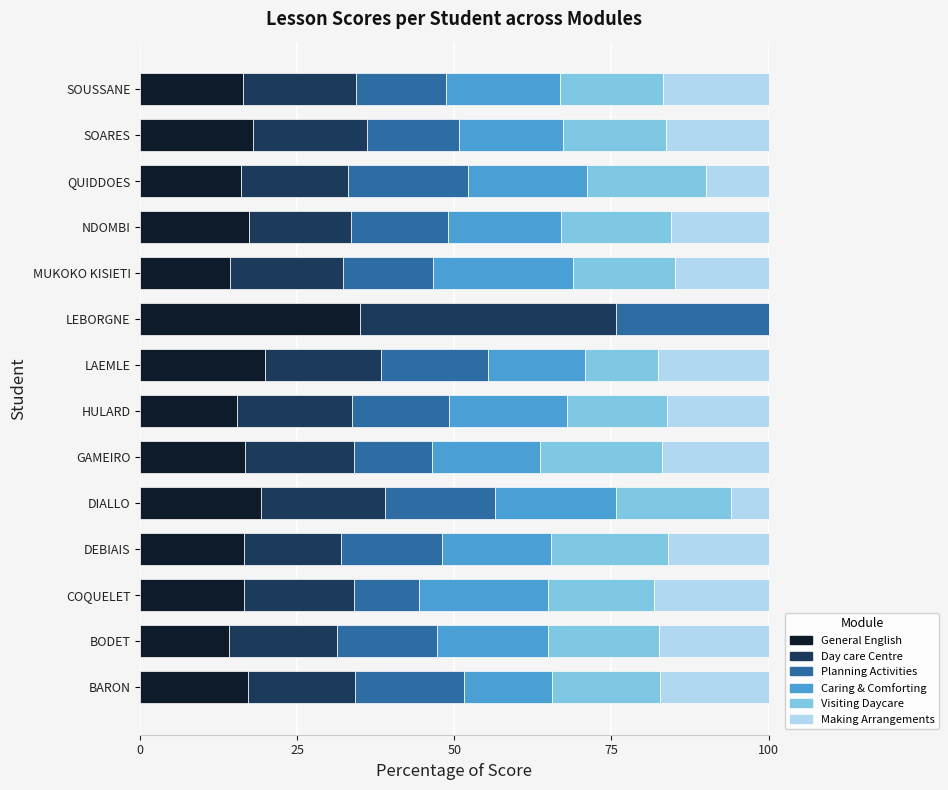

What is the total value across all series at NDOMBI?

100.0